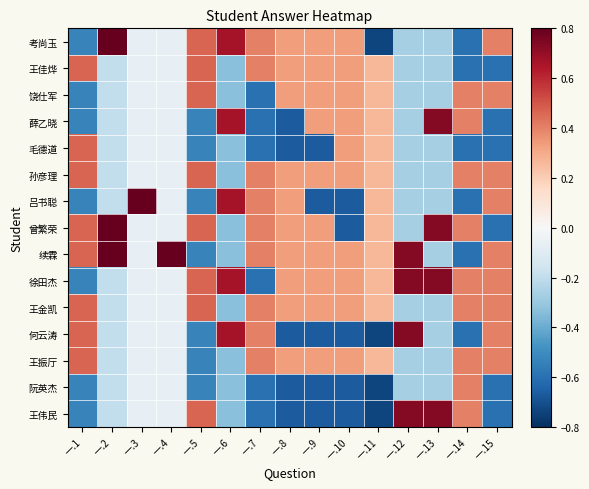

At 一.13, list the series in order from largest to smallest.

薛乙晓, 曾繁荣, 徐田杰, 王伟民, 考尚玉, 王佳烨, 饶仕军, 毛德道, 孙彦理, 吕书聪, 续霖, 王金凯, 何云涛, 王振厅, 阮英杰